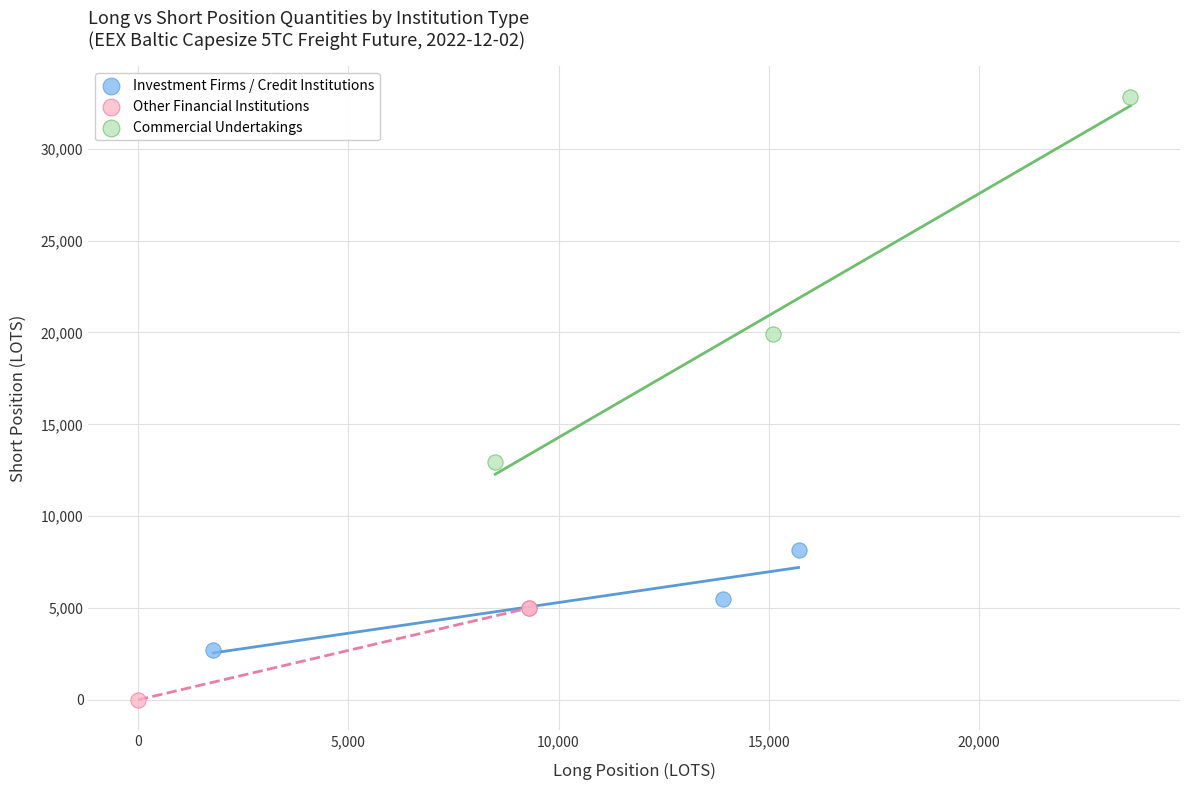

Which series has the largest Y range (max minus min)?

Commercial Undertakings